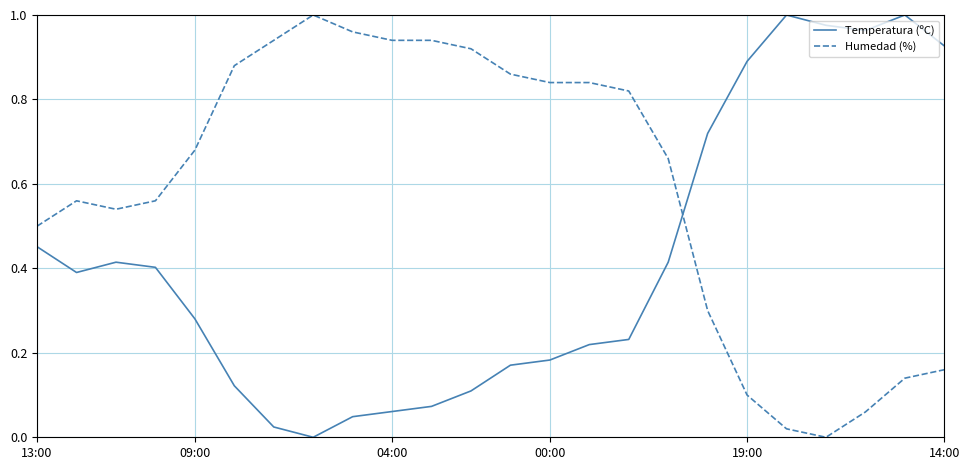

What is the sum of all Temperatura (ºC) values?

10.1